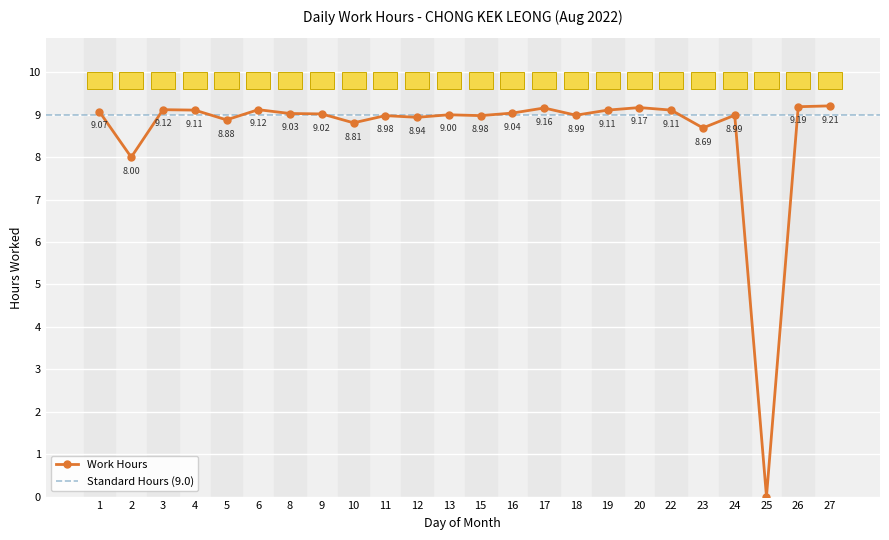

What is the maximum value shown in the chart?

9.2